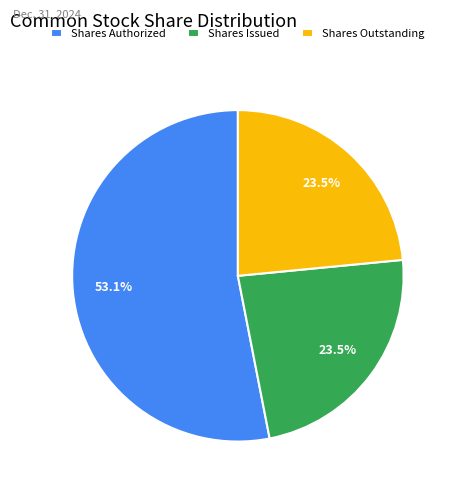

To the nearest percent, what is the average slice percentage?

33%